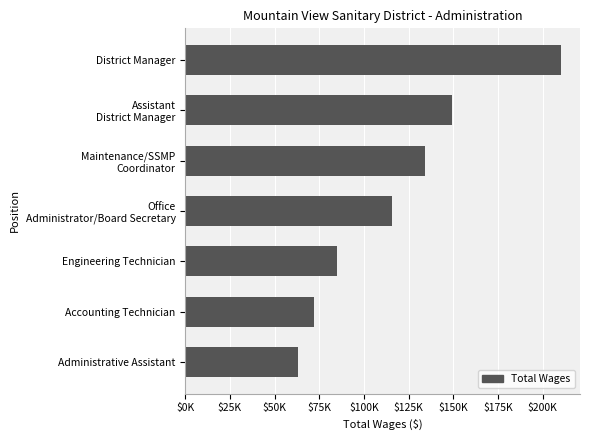

Rank the categories by value from lowest to highest.

Administrative Assistant, Accounting Technician, Engineering Technician, Office
Administrator/Board Secretary, Maintenance/SSMP
Coordinator, Assistant
District Manager, District Manager